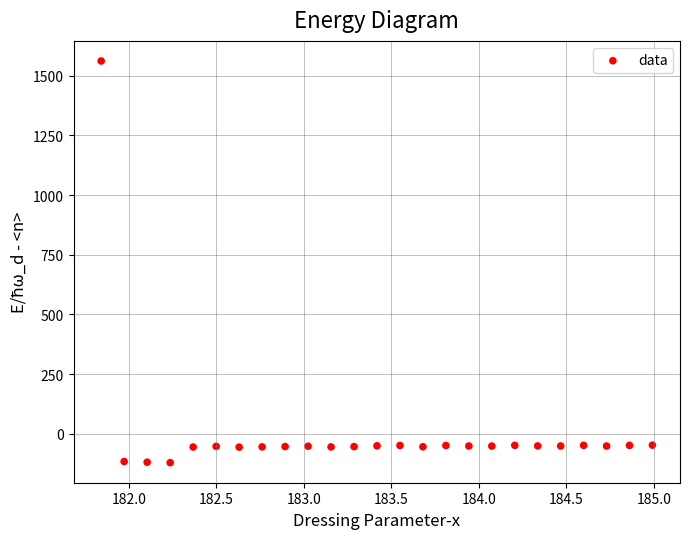

What is the range of X values (max minus min)?

3.1